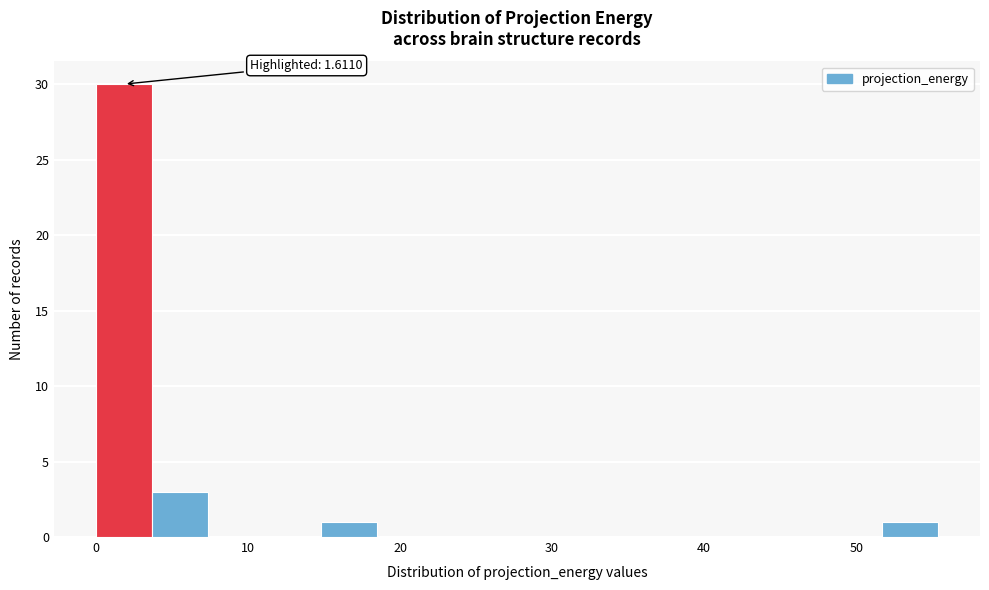

Read against the x-axis, roughly where is the centre of the tallest bar?

2